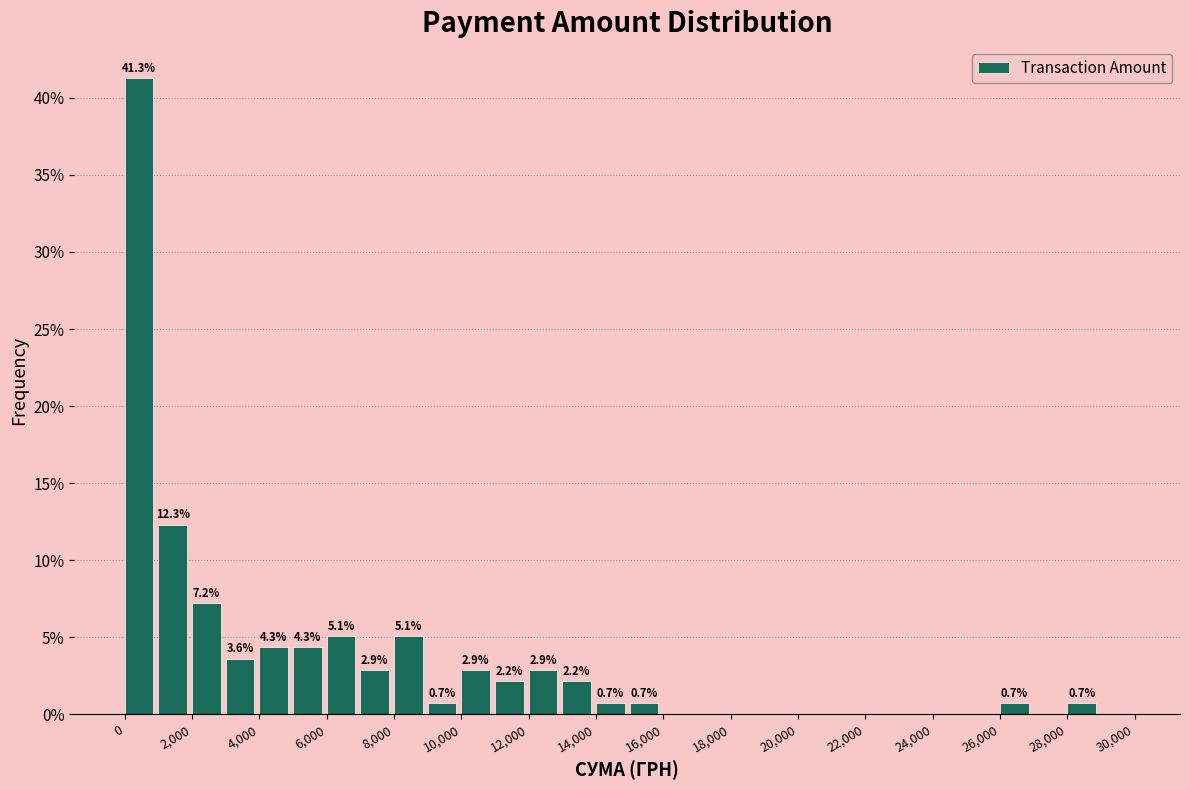

Over which range of the x-axis is the bar tallest?

0 to 1000